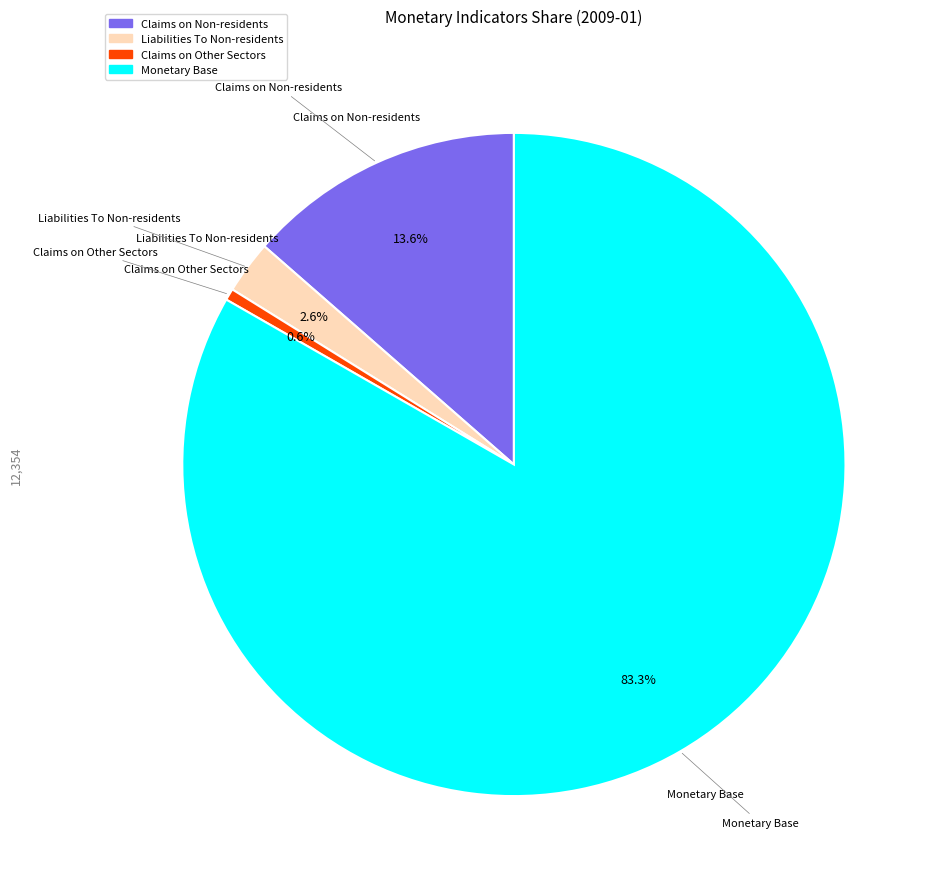

To the nearest percent, what portion does Claims on Other Sectors represent?

1%